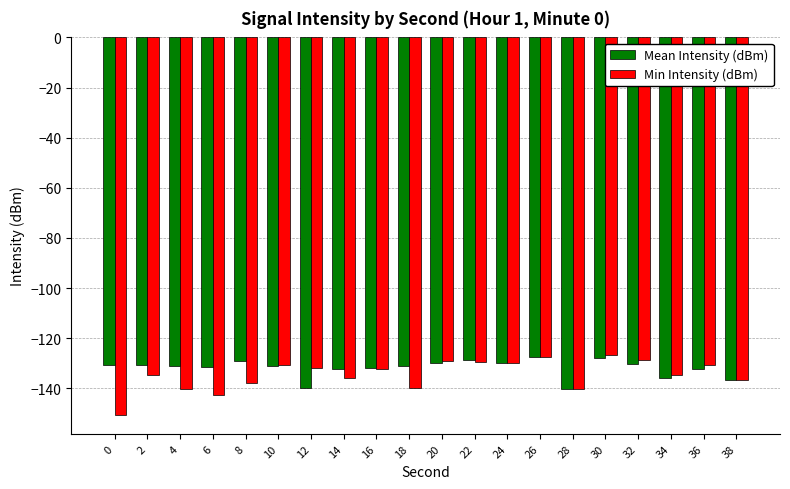

What is the difference between the highest and lowest values at 12?

8.2